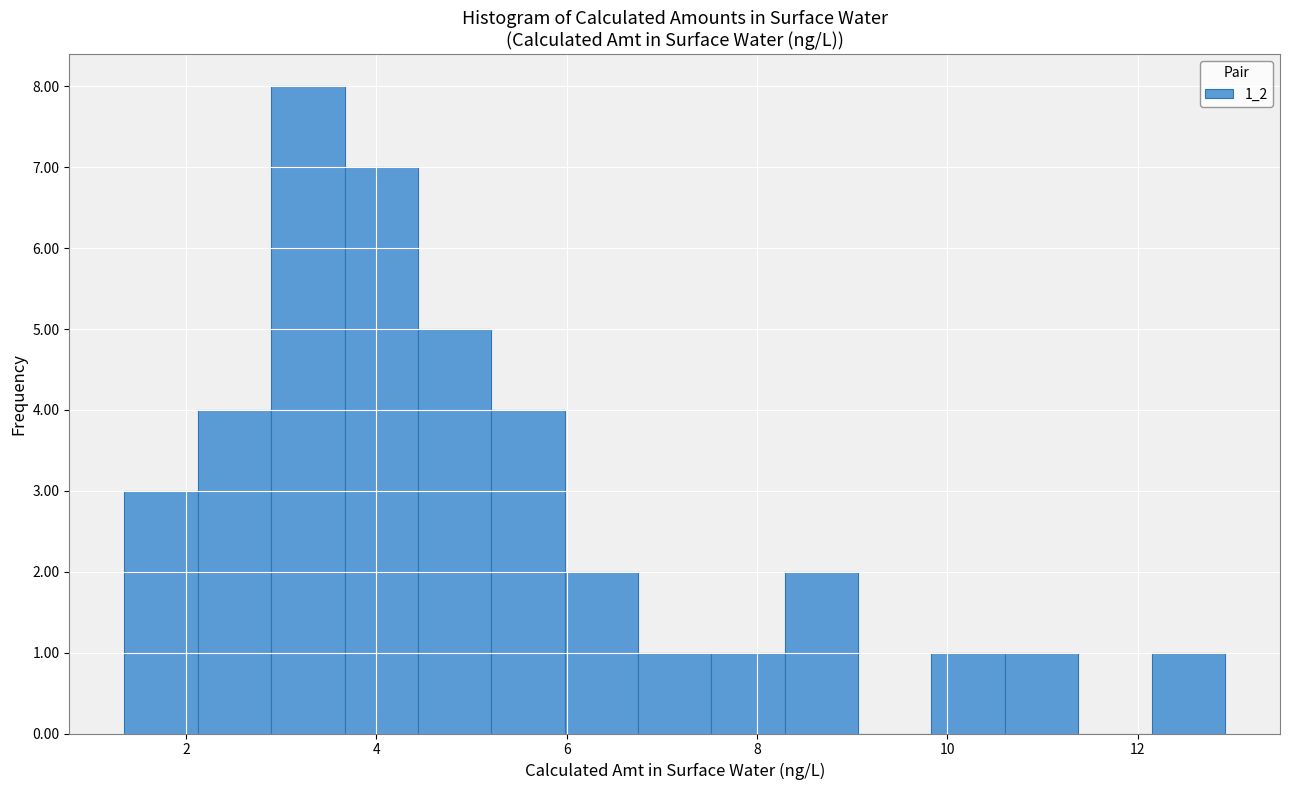

Read against the x-axis, roughly where is the centre of the tallest bar?

3.2